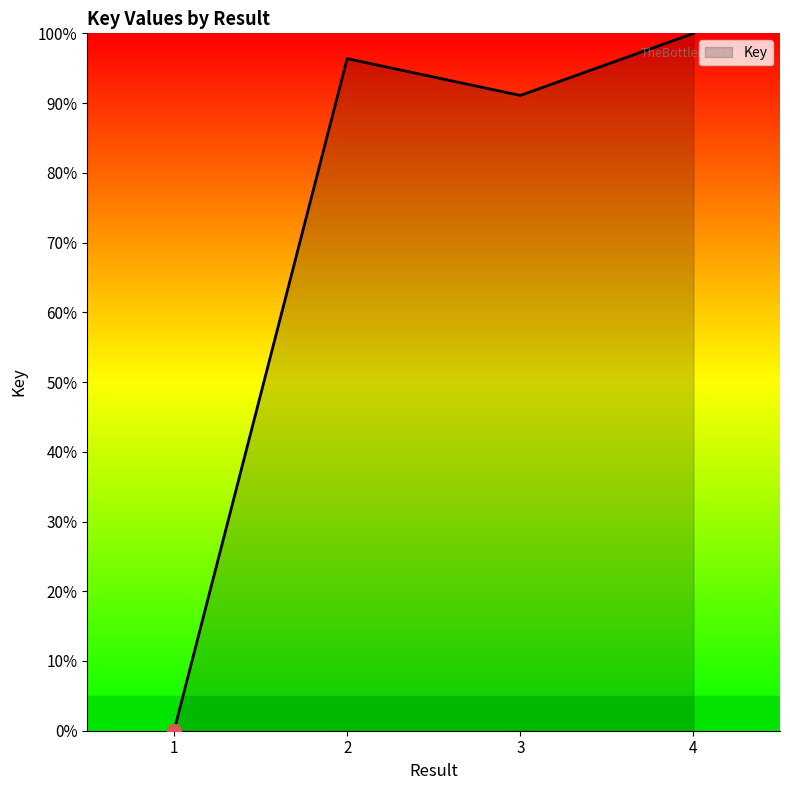

How many values exceed 96?

2